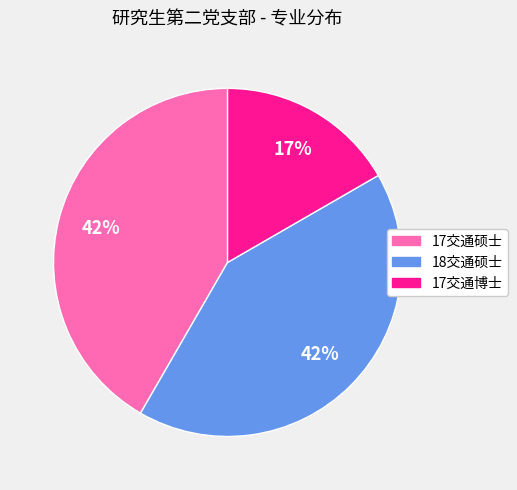

Is it true that 17交通博士 is 9% of the pie?

False